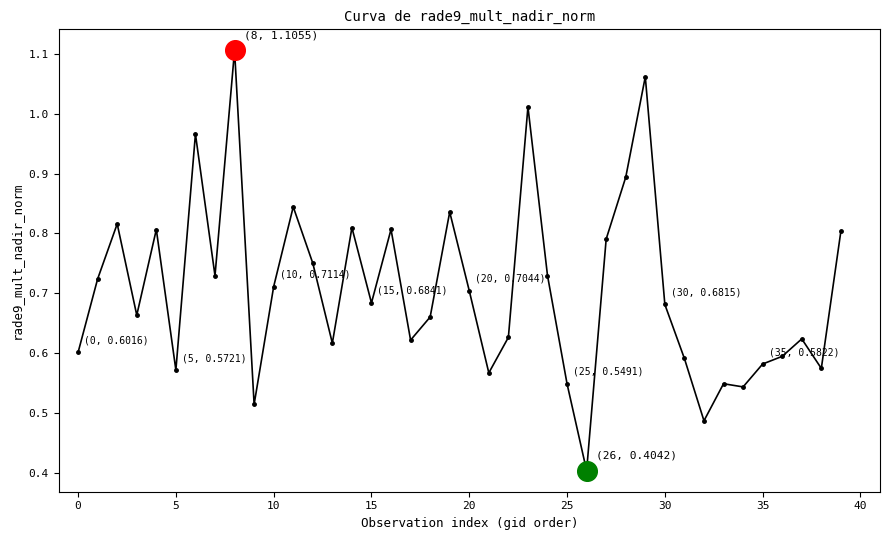

What is the smallest value displayed?

0.4